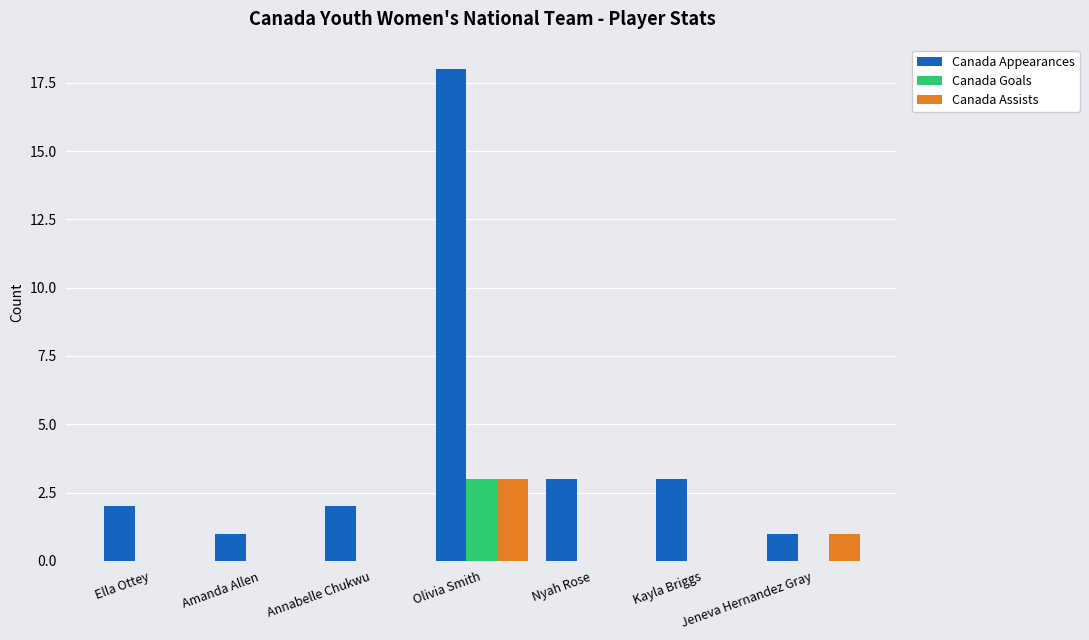

Are the bars horizontal?

No